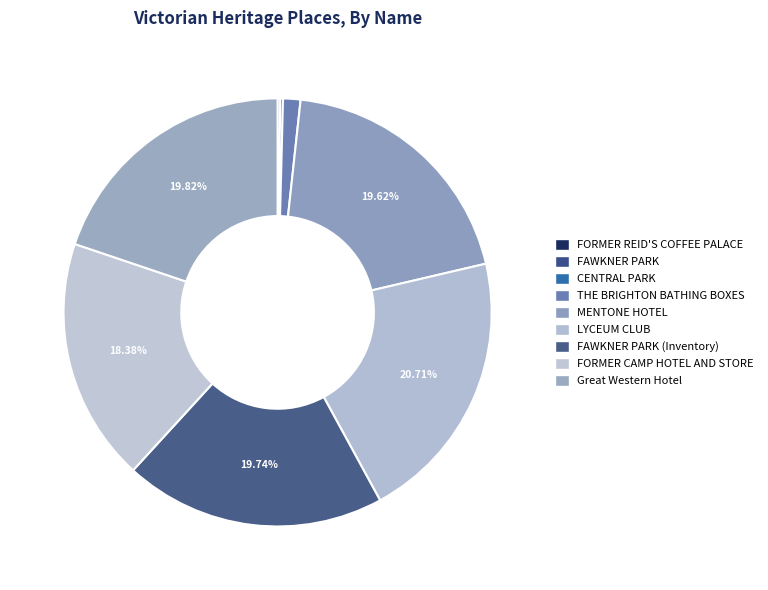

What is the largest slice in the pie chart?

LYCEUM CLUB